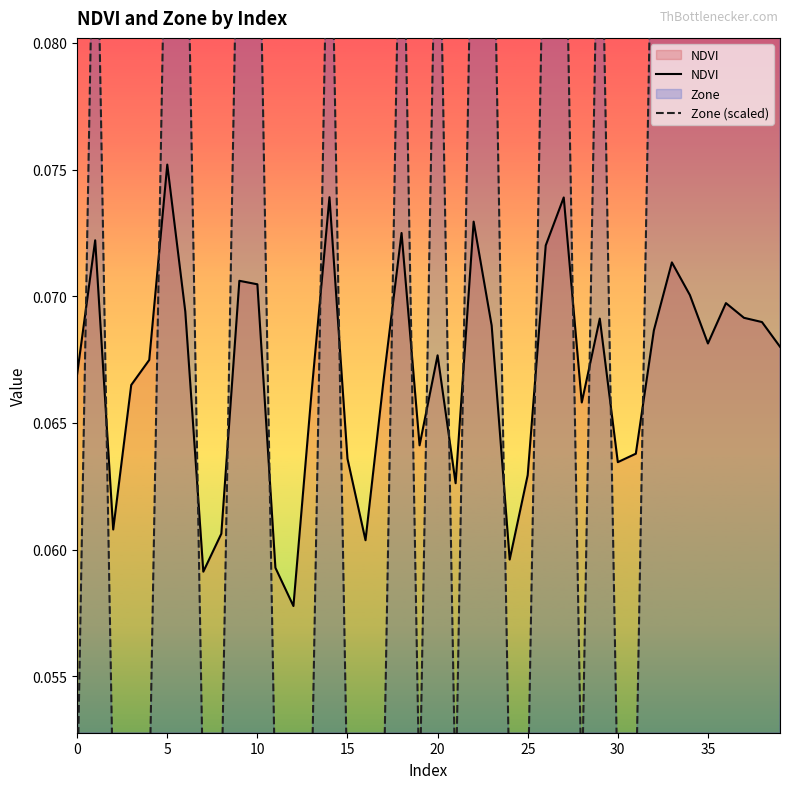

Which series ends up on top after the final intersection of Zone (scaled) and NDVI?

Zone (scaled)